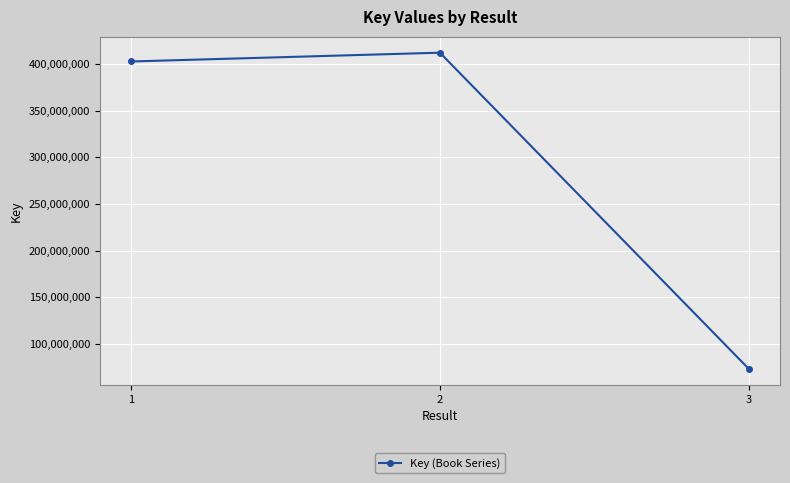

Count the number of data series in this chart.

1